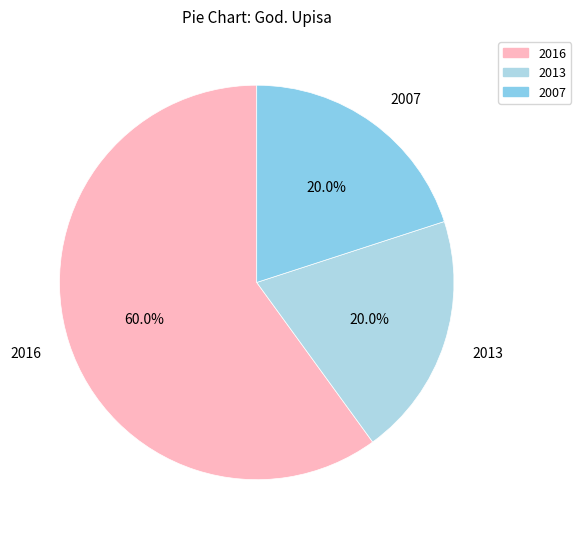

How many slices are in this pie chart?

3